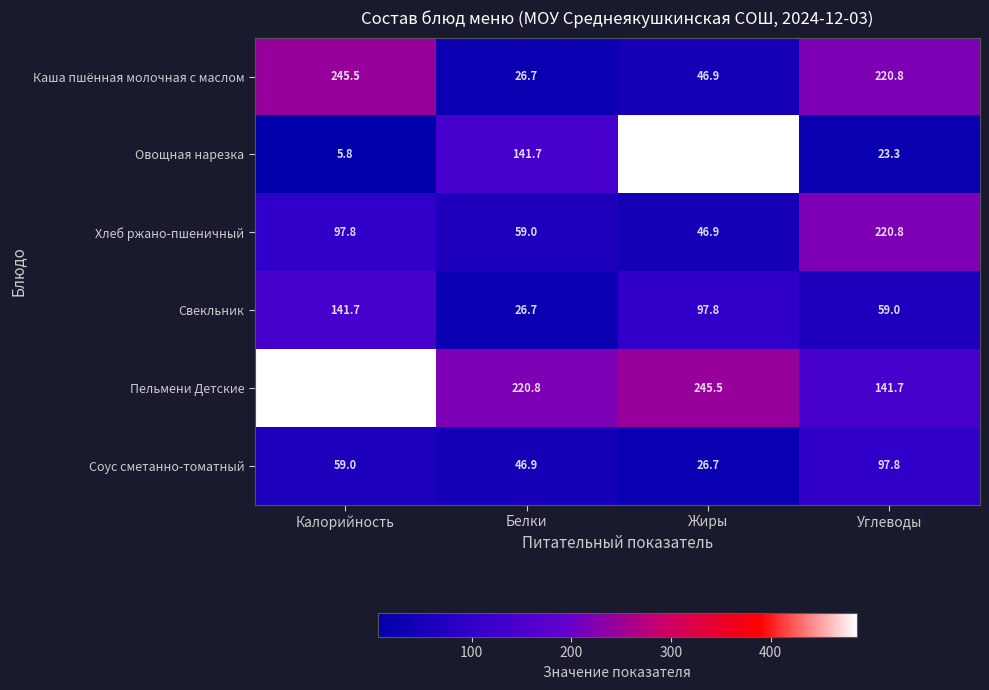

At which label does Каша пшённая молочная с маслом reach its peak?

Калорийность